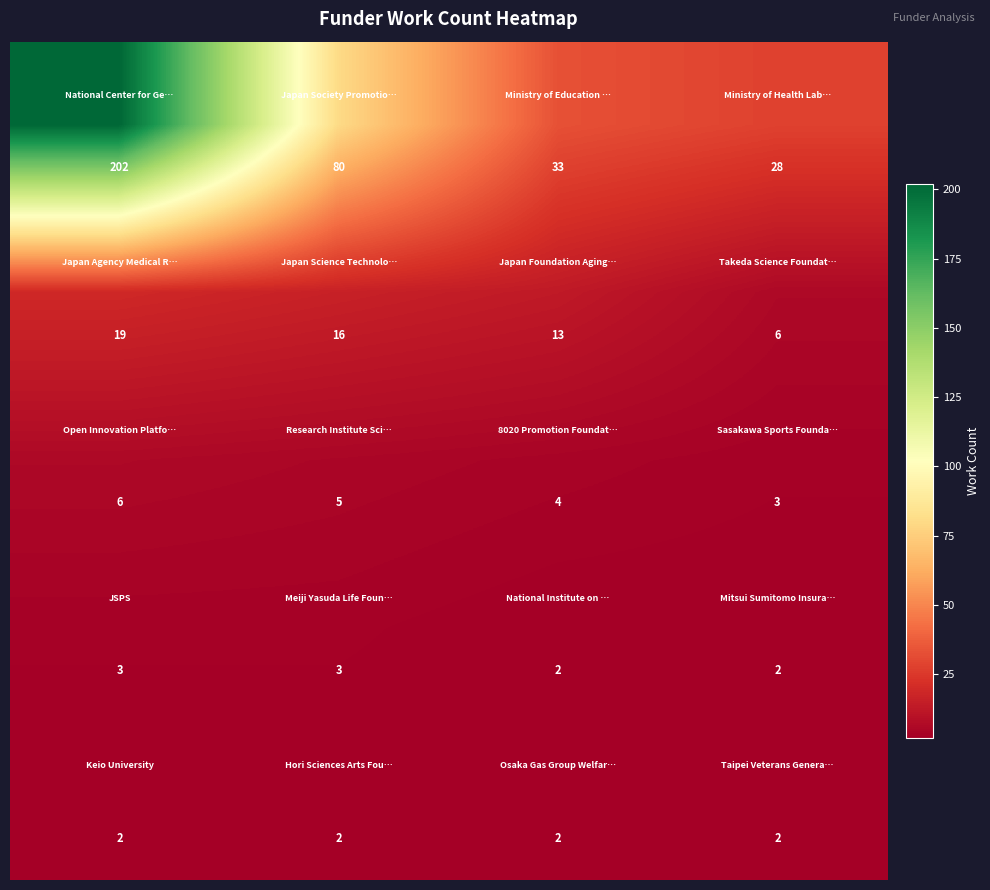

What is the maximum value shown in the chart?

202